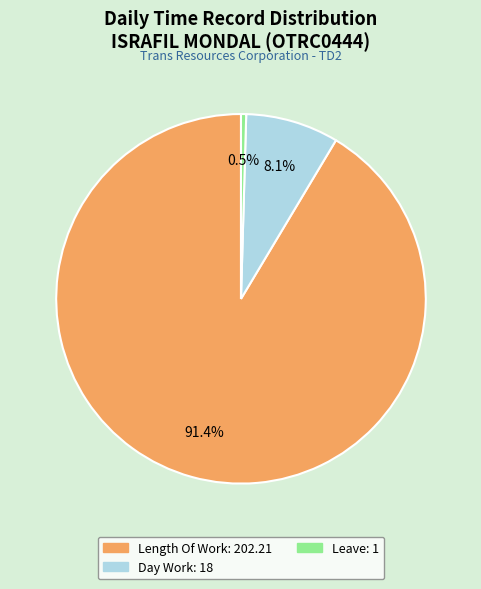

Does any single category account for the majority?

Yes